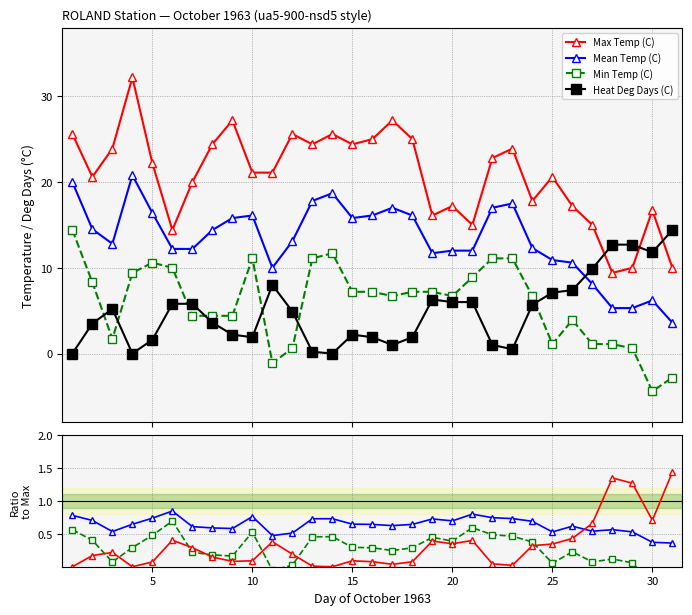

Reading left to right, what are all the values shown in this chart?

Max Temp (C): 25.6	20.6	23.9	32.2	22.2	14.4	20.0	24.4	27.2	21.1	21.1	25.6	24.4	25.6	24.4	25.0	27.2	25.0	16.1	17.2	15.0	22.8	23.9	17.8	20.6	17.2	15.0	9.4	10.0	16.7	10.0
Mean Temp (C): 20.0	14.5	12.8	20.8	16.4	12.2	12.2	14.4	15.8	16.1	10.0	13.1	17.8	18.7	15.8	16.1	17.0	16.1	11.7	12.0	12.0	17.0	17.5	12.3	10.9	10.6	8.1	5.3	5.3	6.2	3.6
Min Temp (C): 14.4	8.3	1.7	9.4	10.6	10.0	4.4	4.4	4.4	11.1	-1.1	0.6	11.1	11.7	7.2	7.2	6.7	7.2	7.2	6.7	8.9	11.1	11.1	6.7	1.1	3.9	1.1	1.1	0.6	-4.4	-2.8
Heat Deg Days (C): 0.0	3.5	5.2	0.0	1.6	5.8	5.8	3.6	2.2	1.9	8.0	4.9	0.2	0.0	2.2	1.9	1.0	1.9	6.3	6.0	6.0	1.0	0.5	5.7	7.1	7.4	9.9	12.7	12.7	11.8	14.4